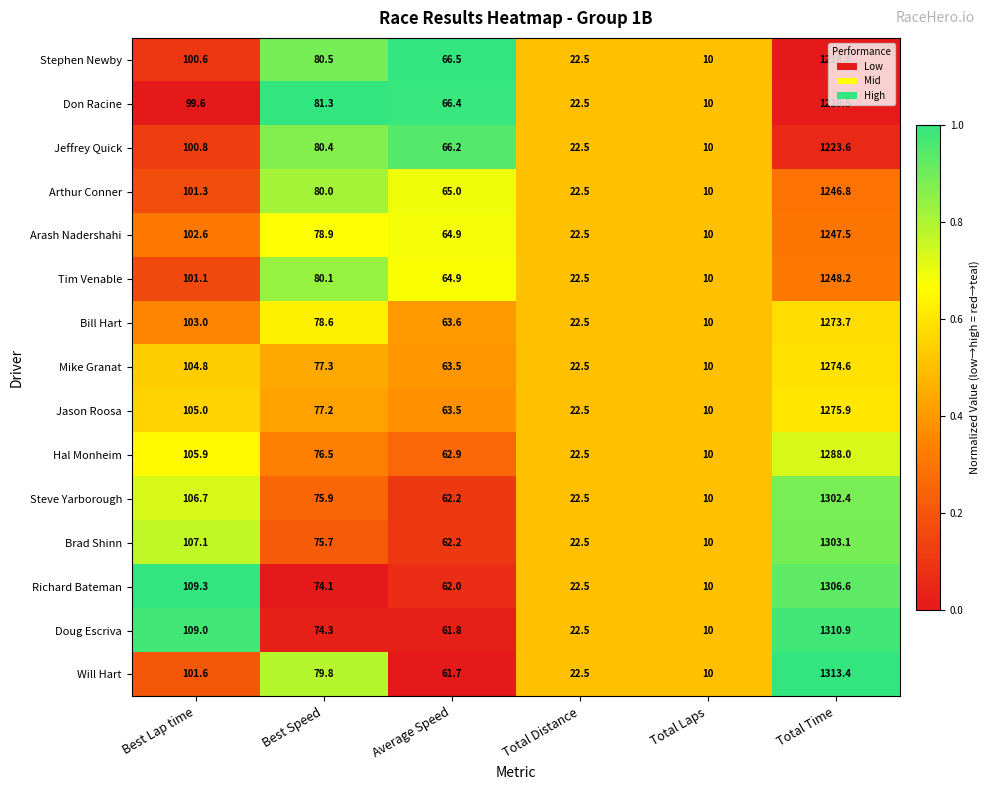

The value of Doug Escriva at Best Speed is 74.3. True or false?

True